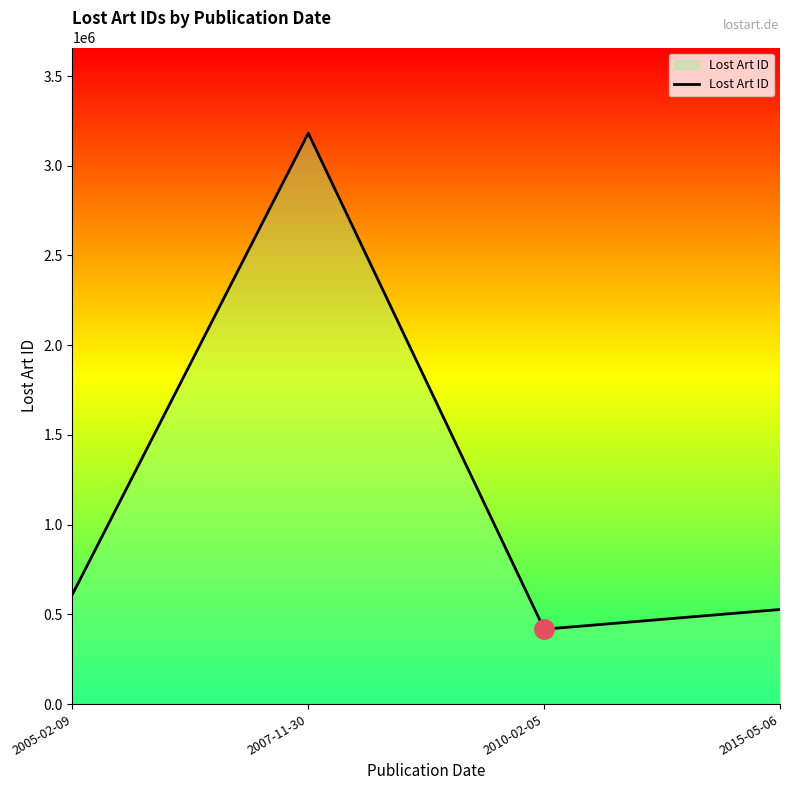

What value does the data have at 2005-02-09?

611775